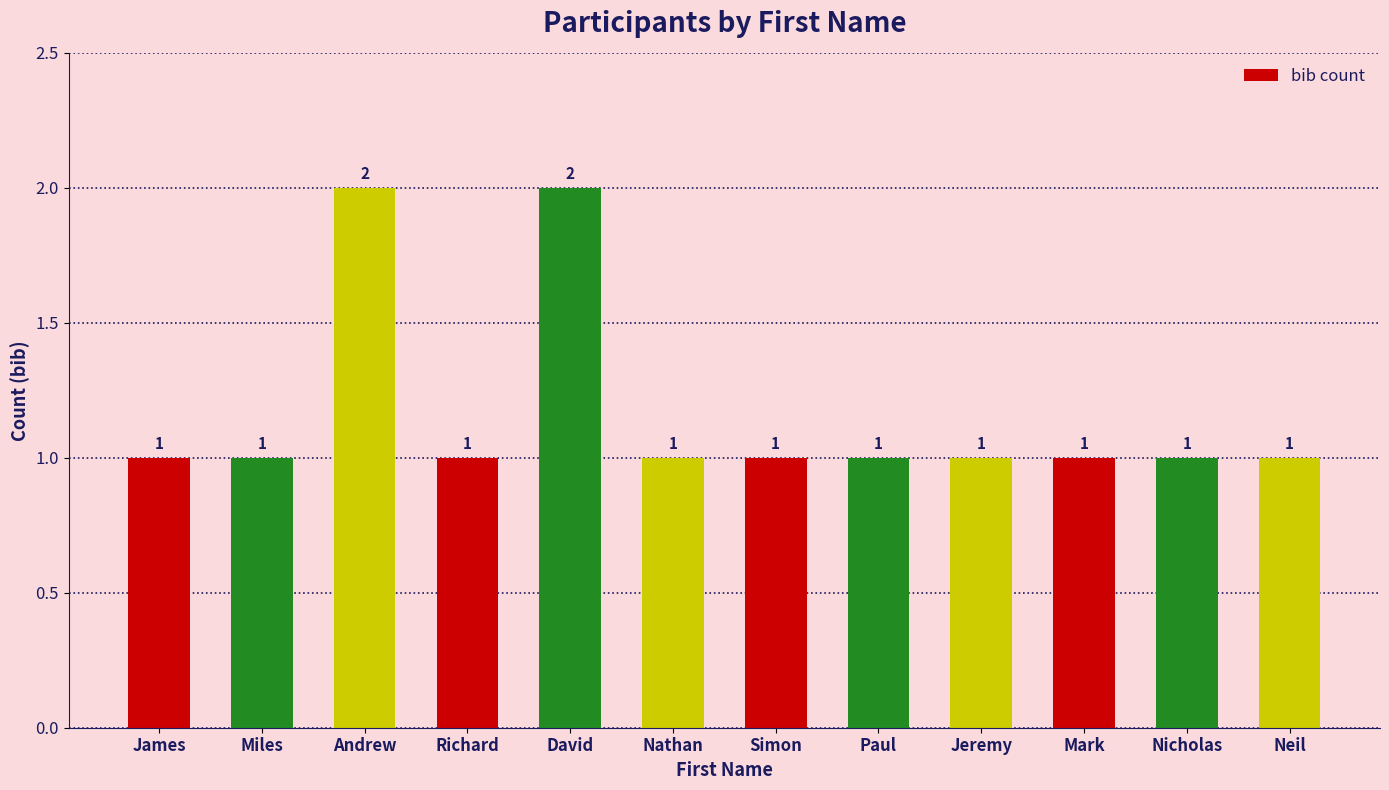

How many values are between 1 and 2?

12